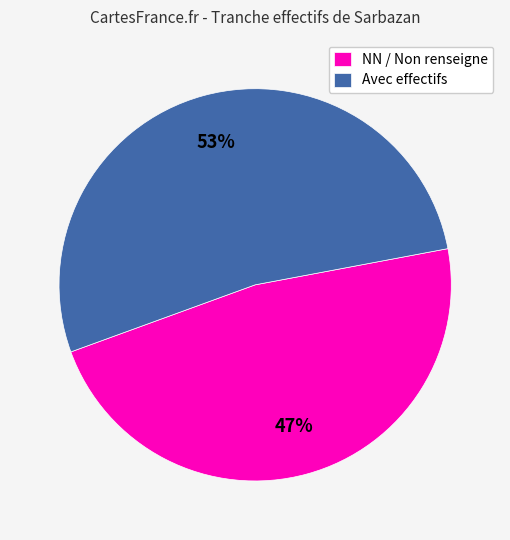

The Avec effectifs slice represents 64% of the pie. True or false?

False